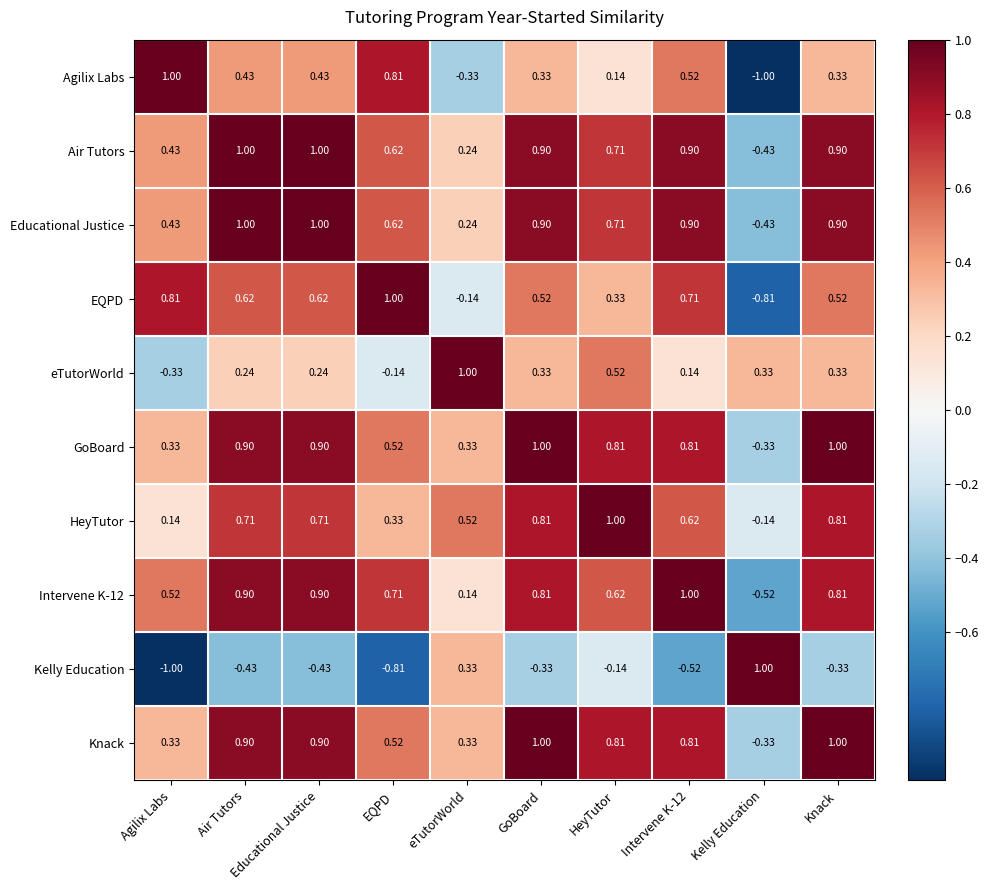

How many series are shown in this chart?

10